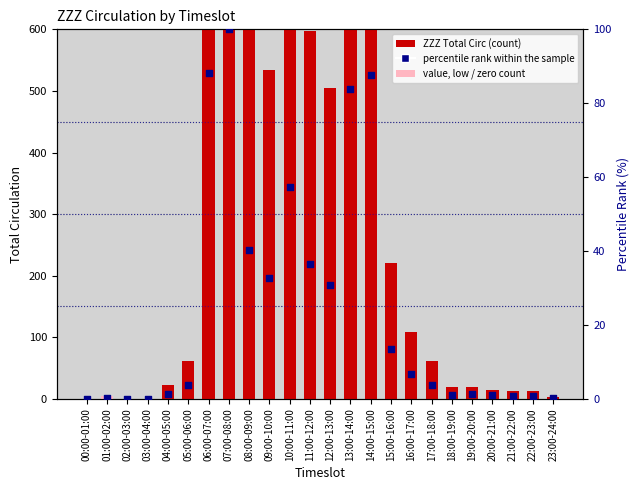

Which series has the largest total across all categories?

ZZZ Total Circ